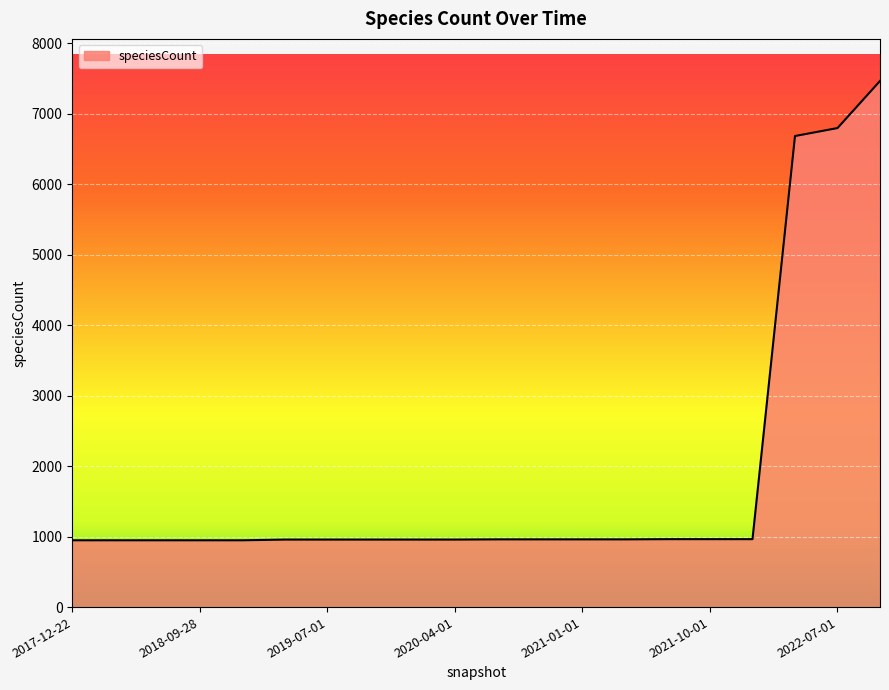

What is the greatest value displayed?

7465